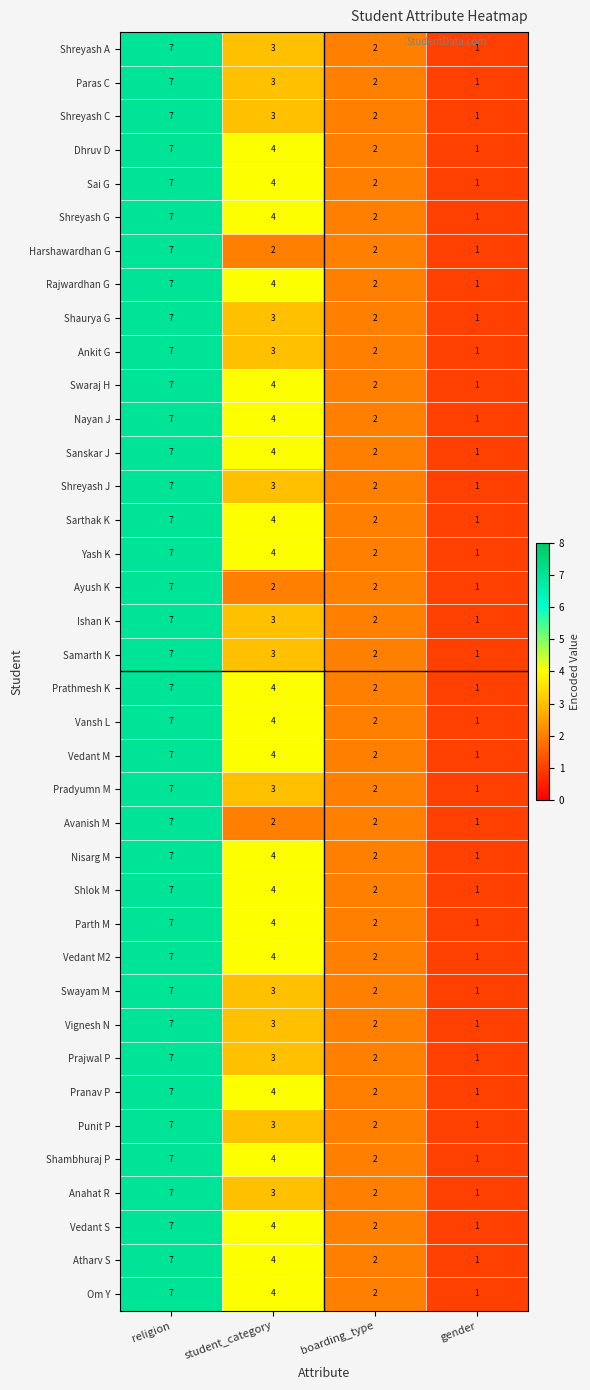

Rank the categories by Parth M value from highest to lowest.

religion, student_category, boarding_type, gender